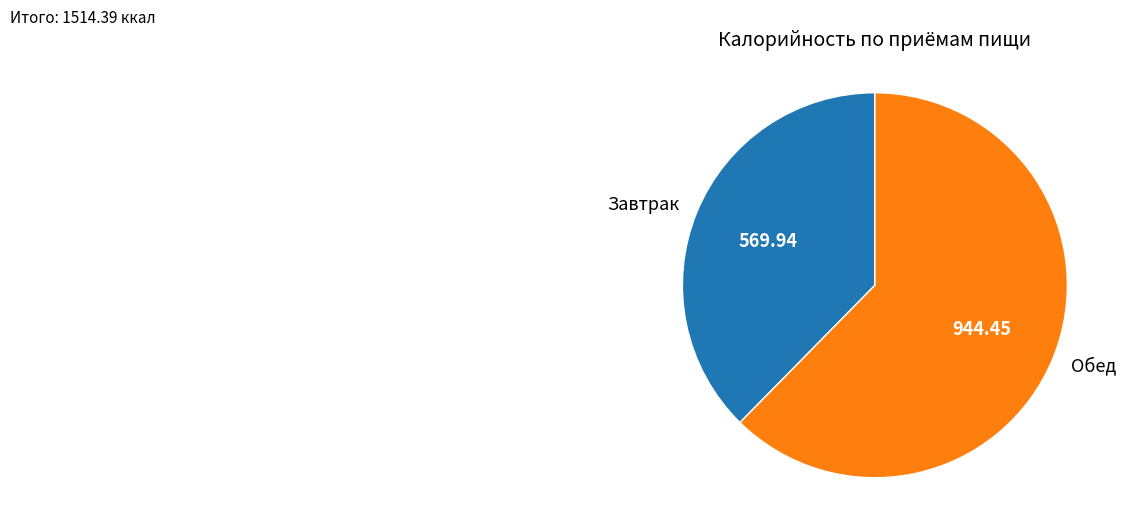

Which category has the biggest portion of the pie?

Обед